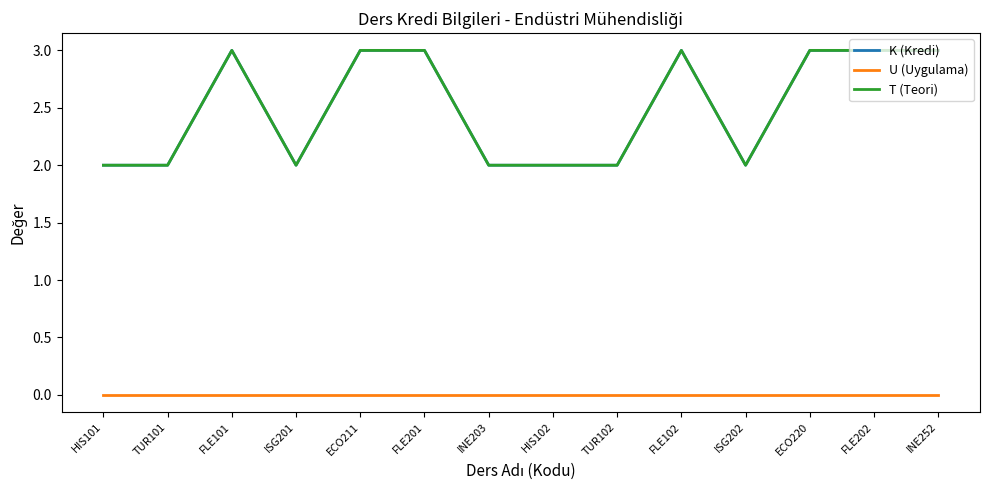

At how many categories does at least one series exceed 1?

14